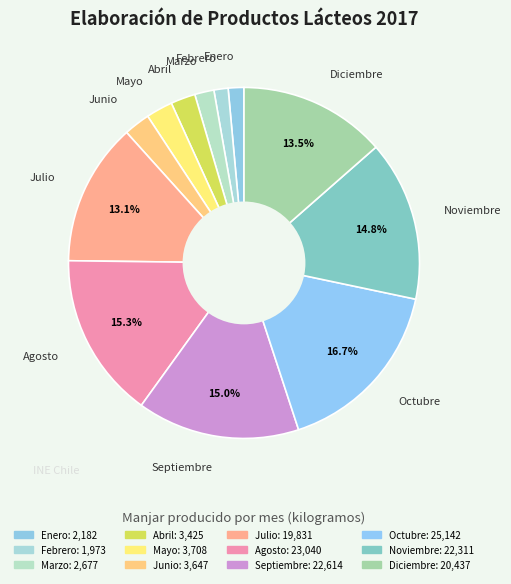

Is it true that Agosto is 23% of the pie?

False